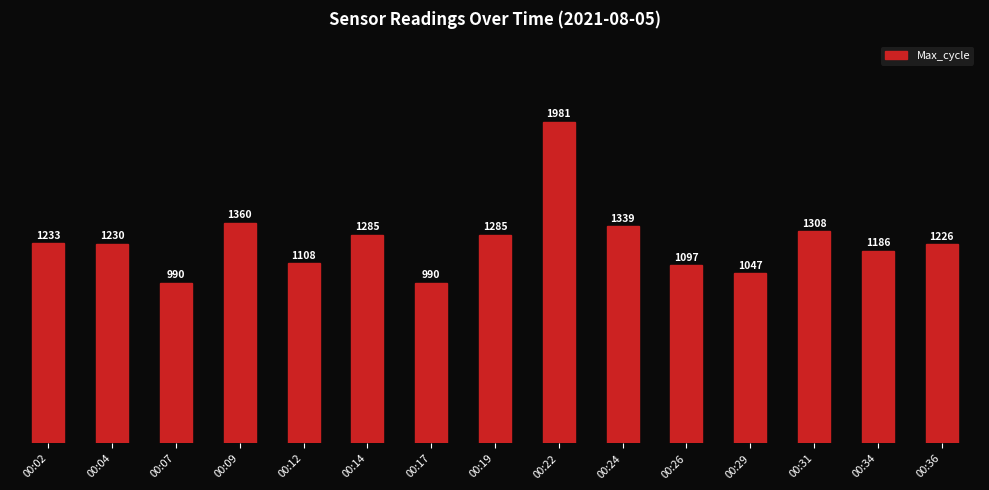

How many bars are there in total?

15